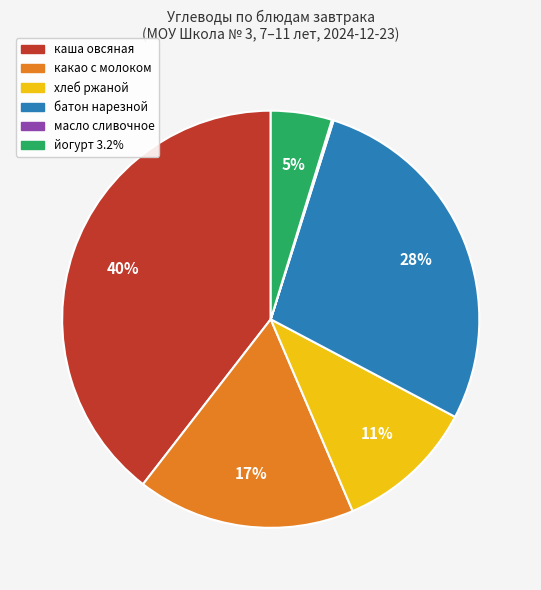

To the nearest percent, what is the average slice percentage?

17%